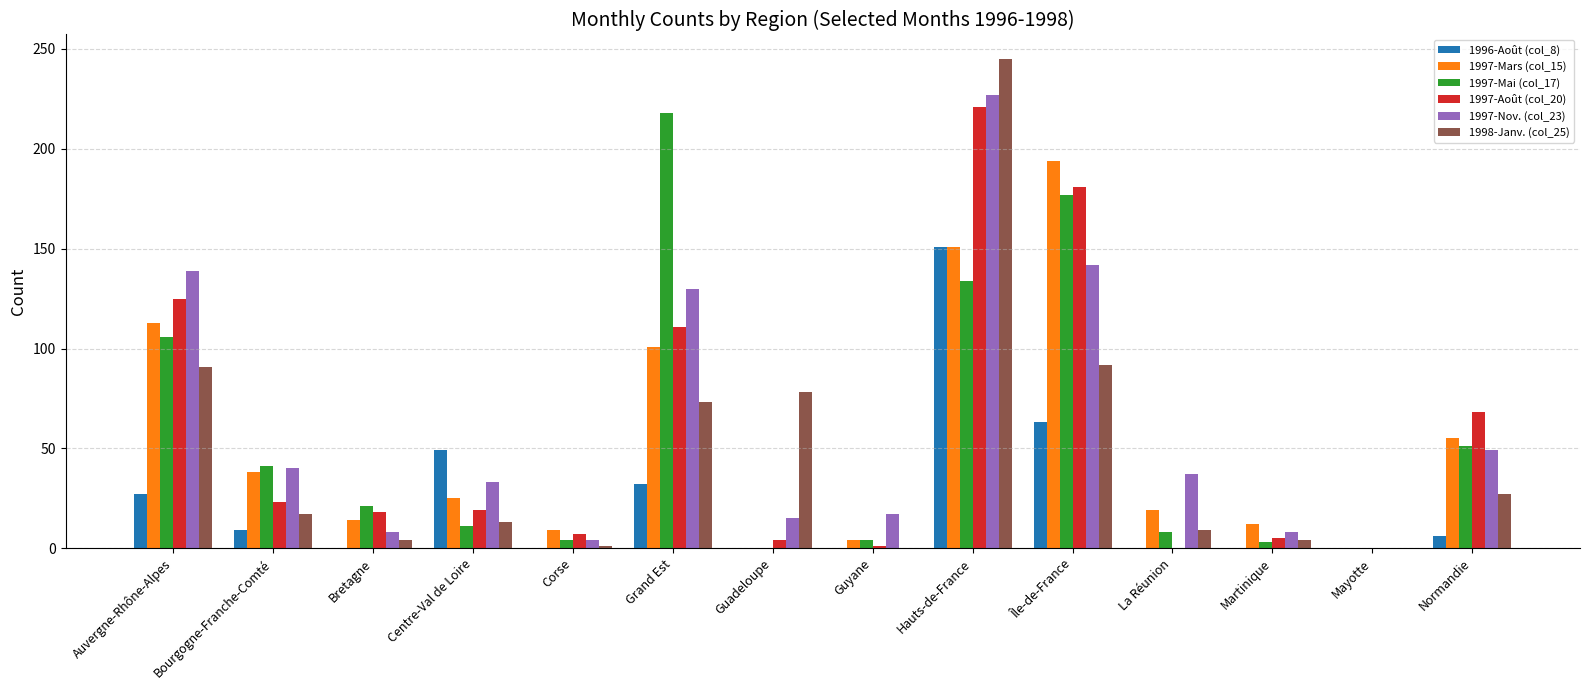

Which category has the highest value in the 1997-Mars (col_15) series?

Île-de-France